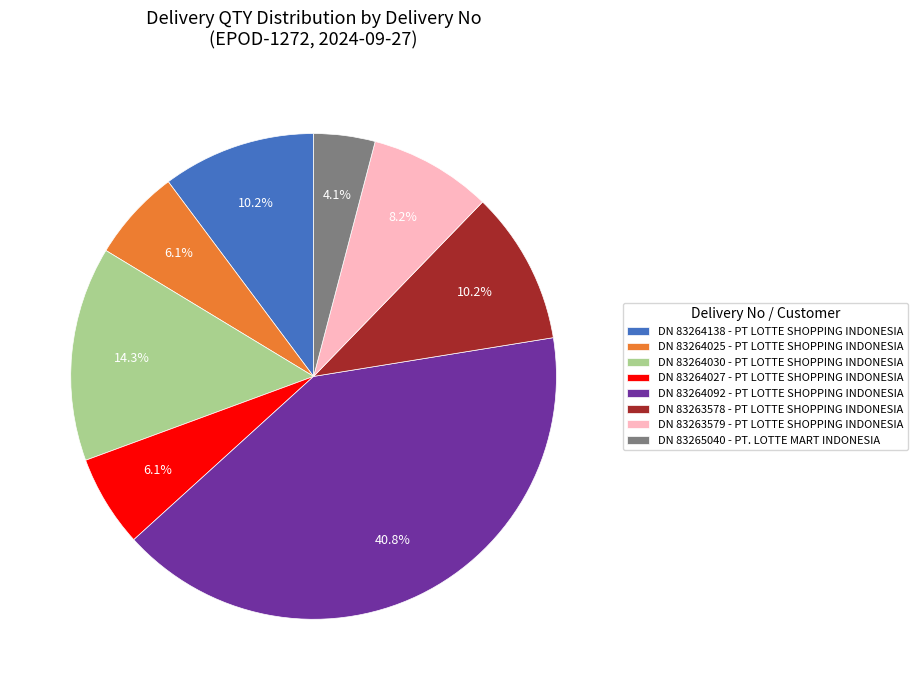

Approximately how many times larger is the value at DN 83264138 - PT LOTTE SHOPPING INDONESIA compared to DN 83264025 - PT LOTTE SHOPPING INDONESIA?

1.7